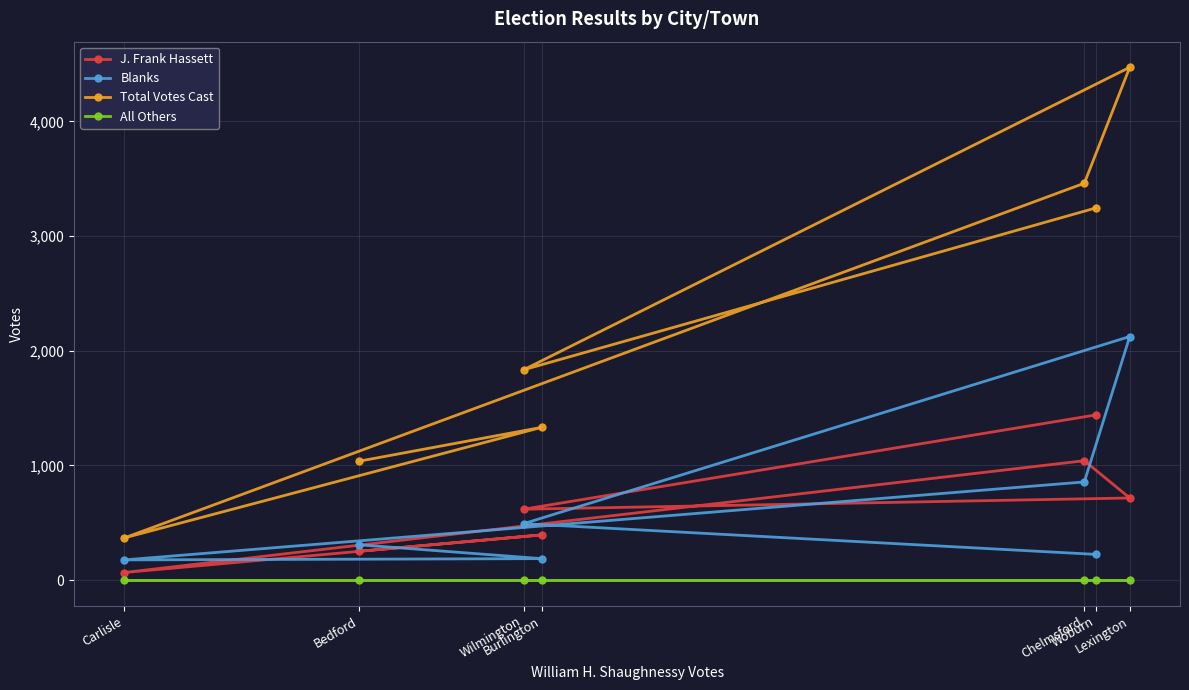

Reading right to left, what are all the values shown in this chart?

J. Frank Hassett: 1440	618	716	1041	66	394	251
Blanks: 224	492	2124	856	176	187	308
Total Votes Cast: 3245	1834	4472	3461	368	1332	1036
All Others: 0	0	0	0	0	0	0